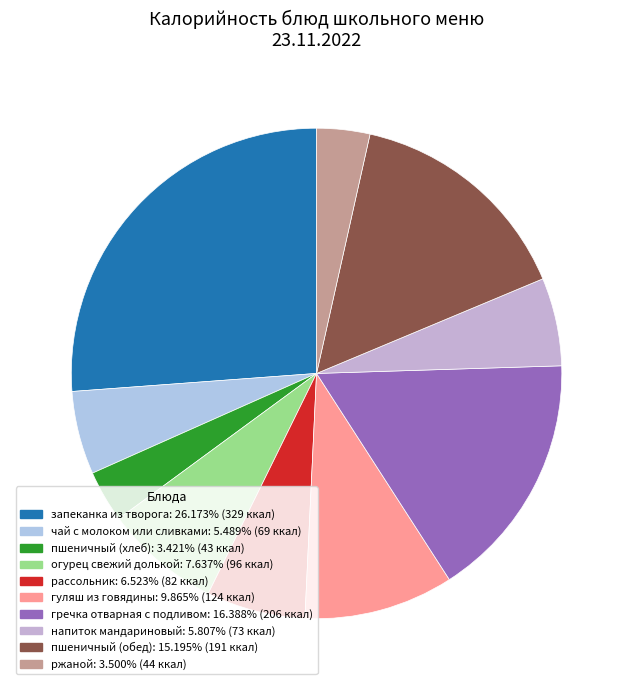

True or false: огурец свежий долькой accounts for 20% of the total.

False